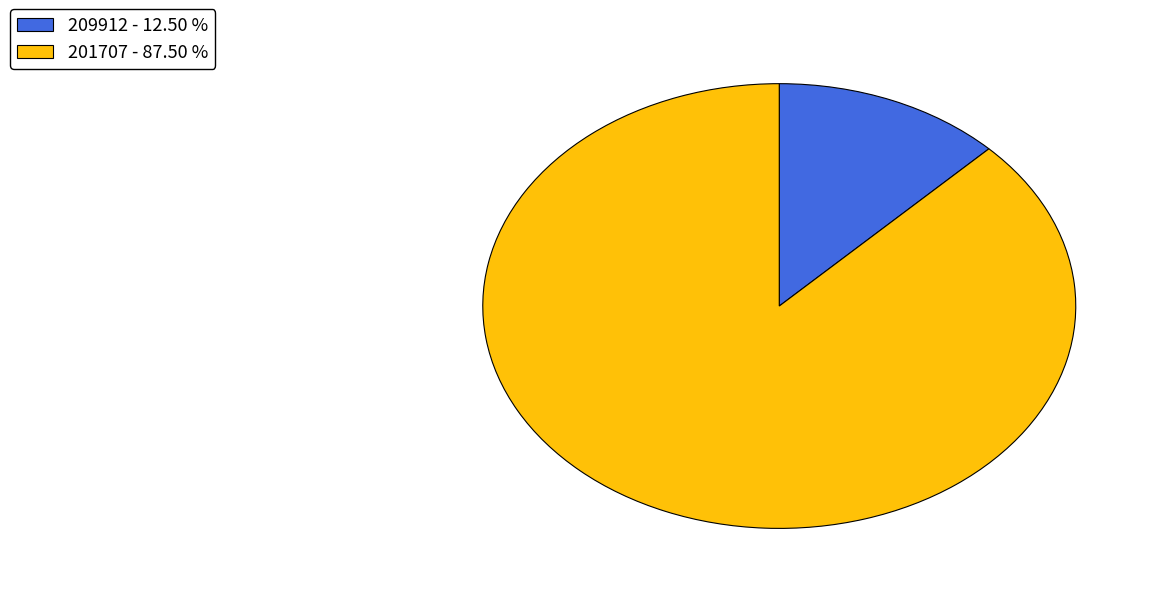

Which category has the biggest portion of the pie?

201707